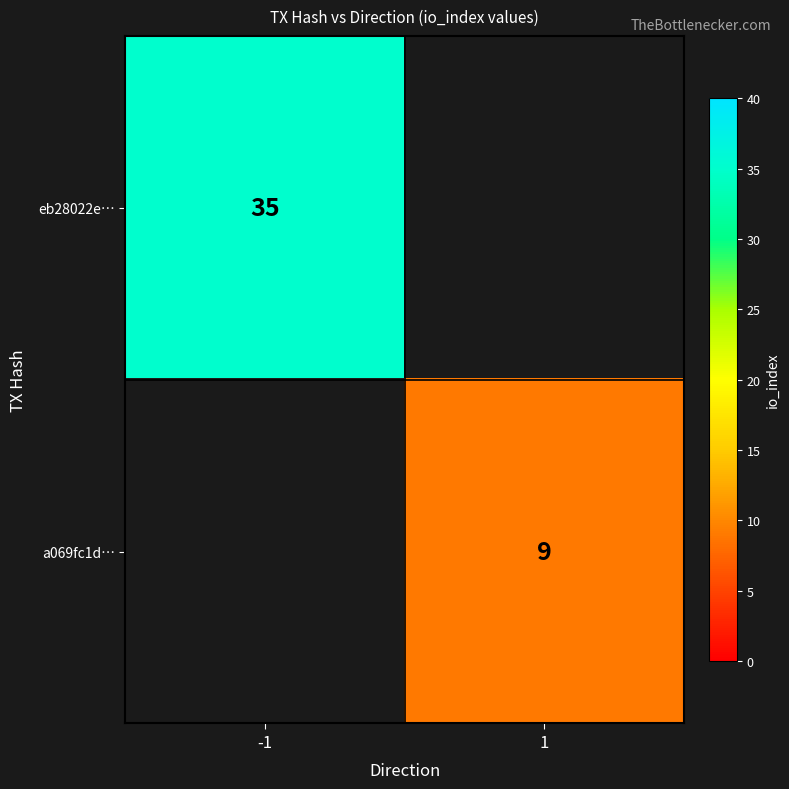

The value of eb28022e… at -1 is 52.8. True or false?

False